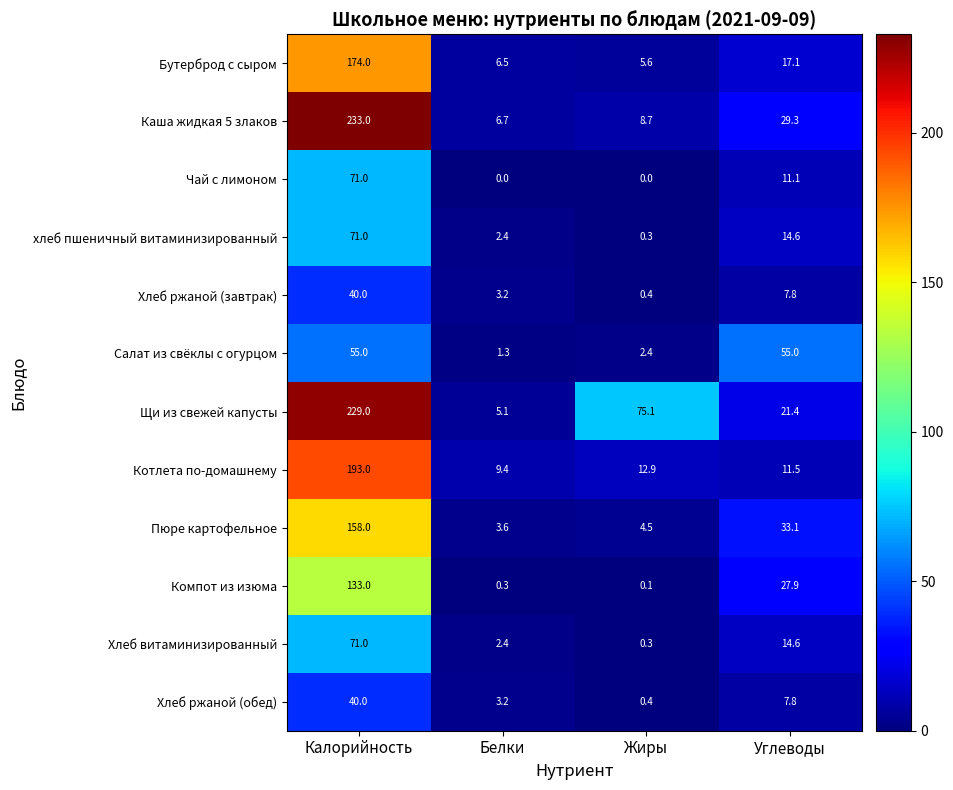

At which label is Пюре картофельное closest to 80?

Углеводы